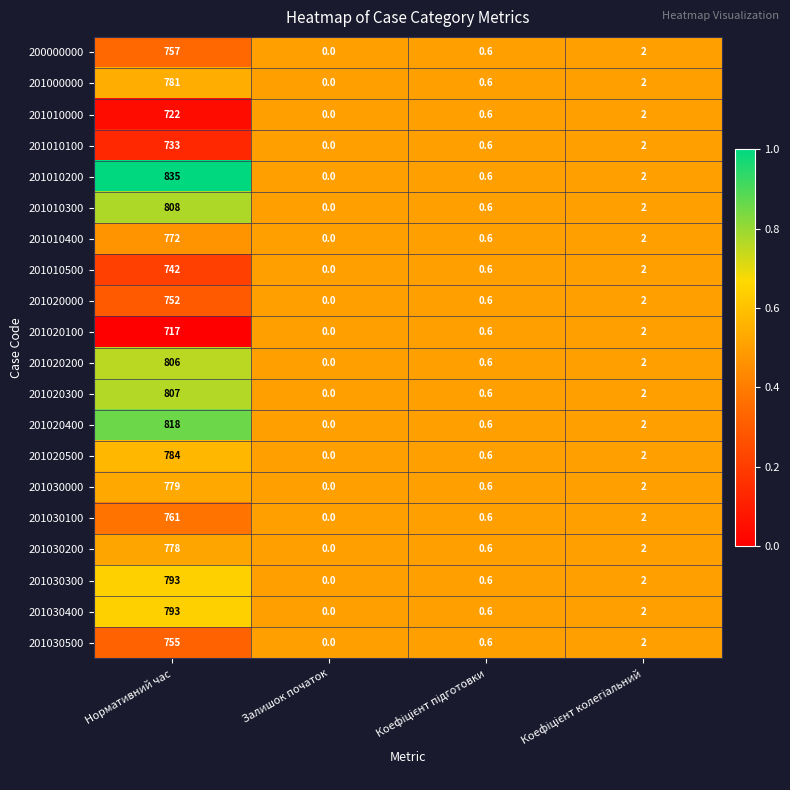

At which category is the sum across all series the highest?

Нормативний час